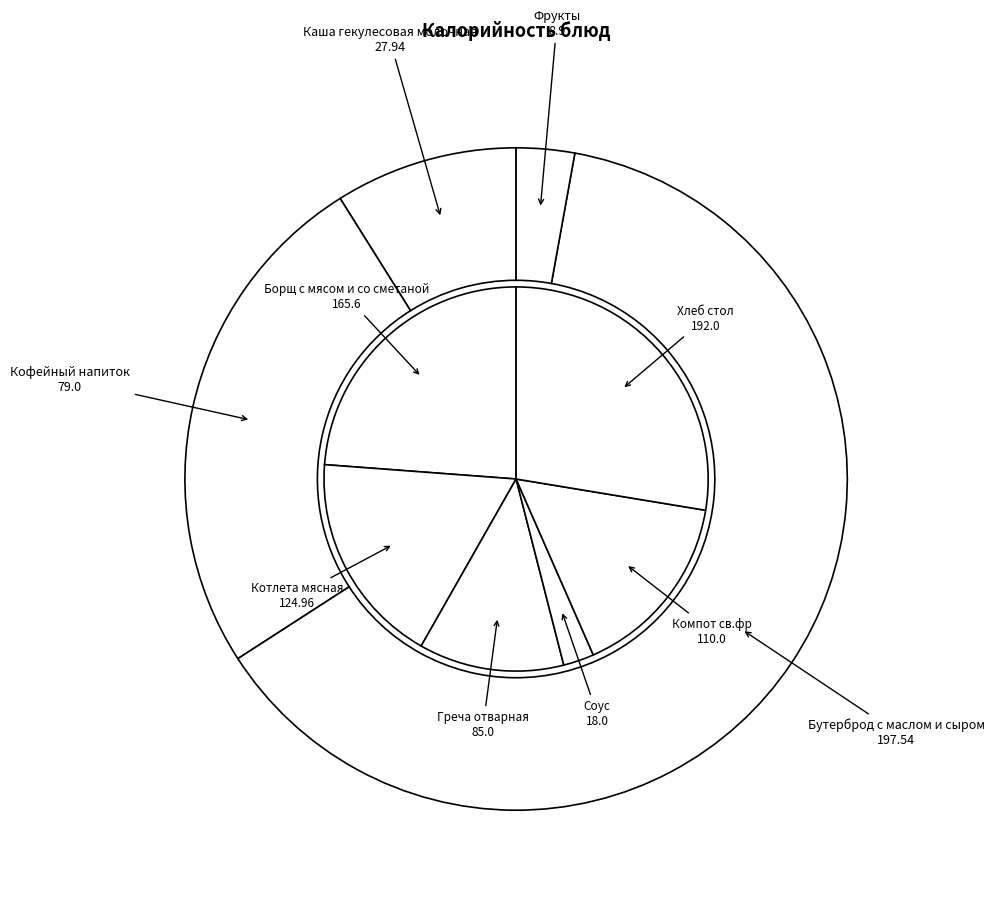

To the nearest percent, what portion does Фрукты represent?

1%